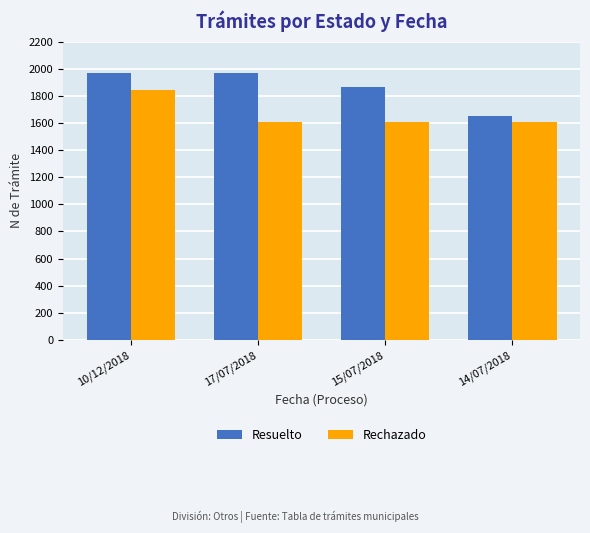

List the series in order of their overall mean, lowest first.

Rechazado, Resuelto